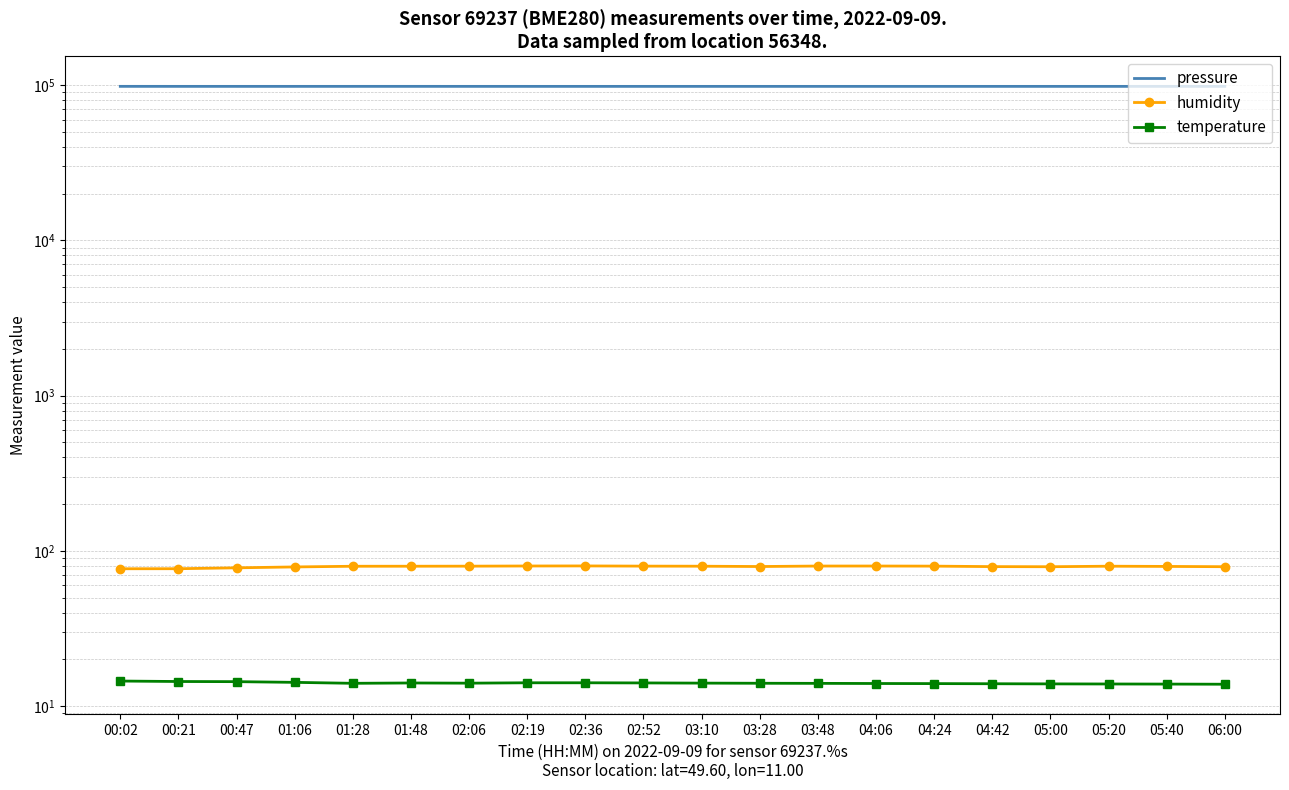

What is the spread (max minus min) of values at 03:48?

98230.8